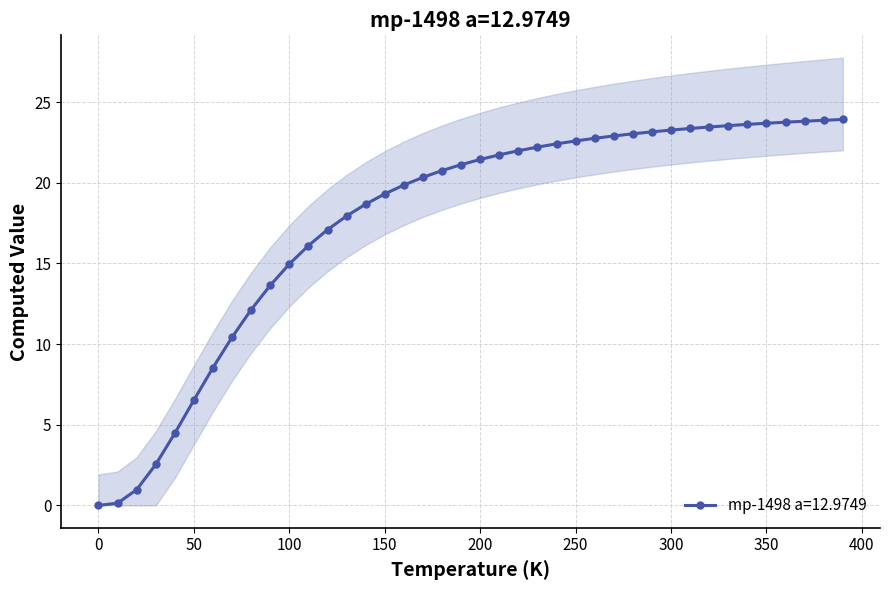

What is the label of the 15th point from the right?

250.0